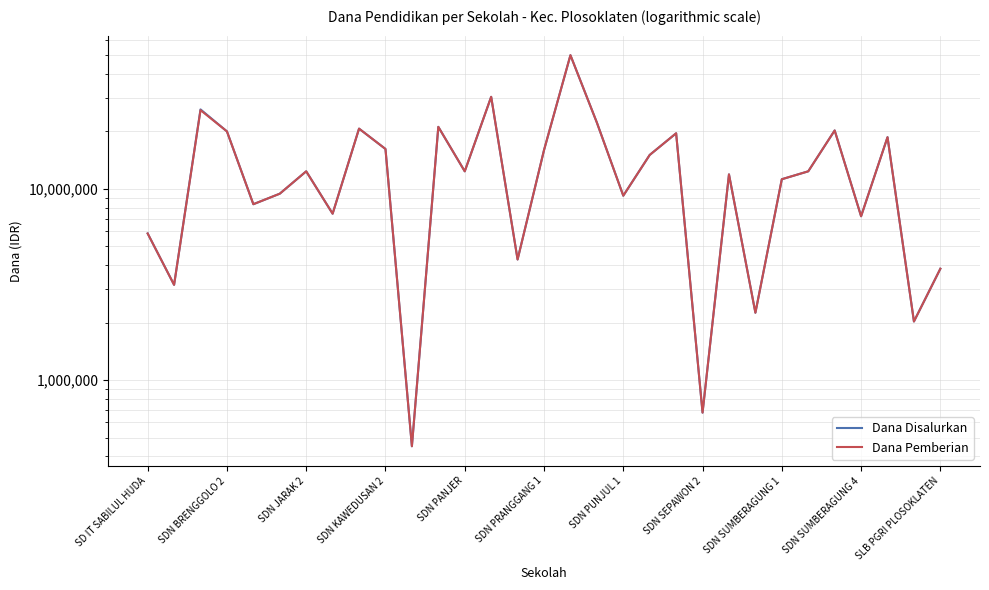

What is the sum of all Dana Disalurkan values?

420975000